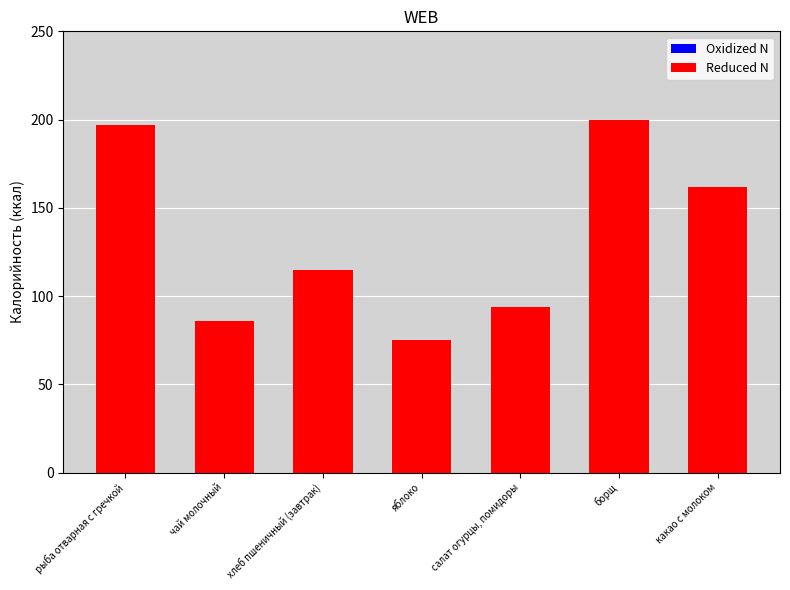

Count the number of categories in the chart.

7